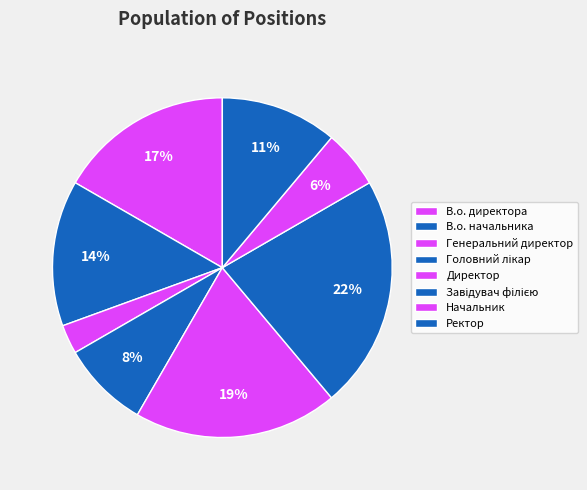

What is the change in value from В.о. директора to Ректор?

-2